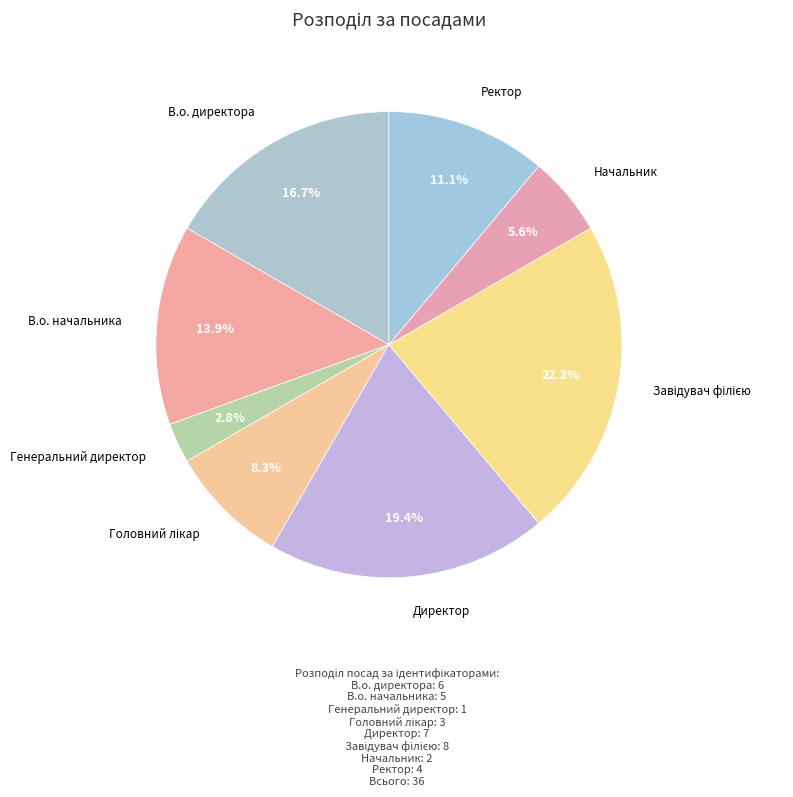

Does В.о. директора represent more than half of the total?

No